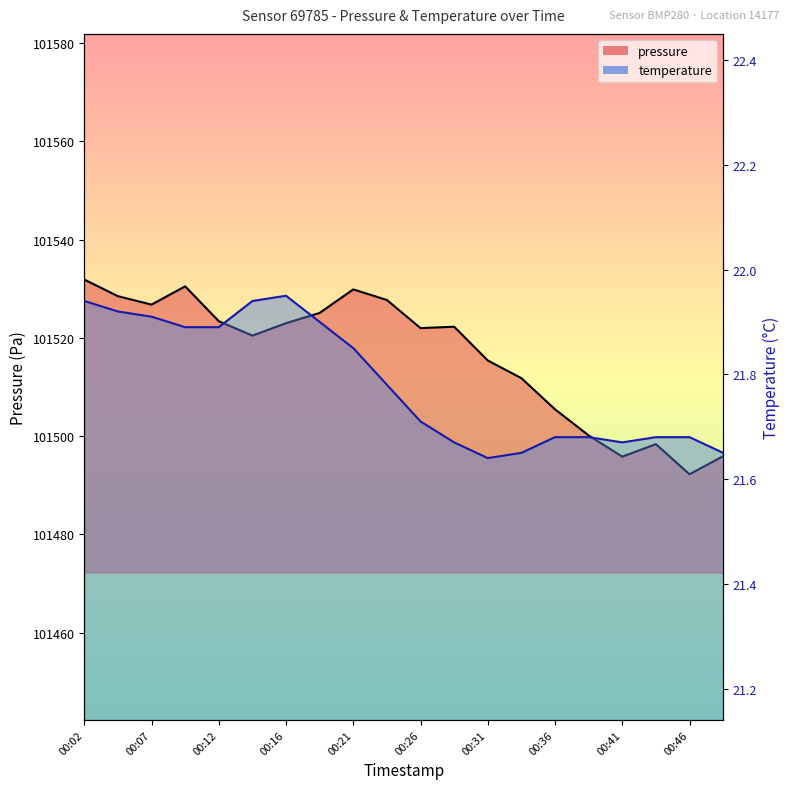

At how many categories does at least one series exceed 95273?

20